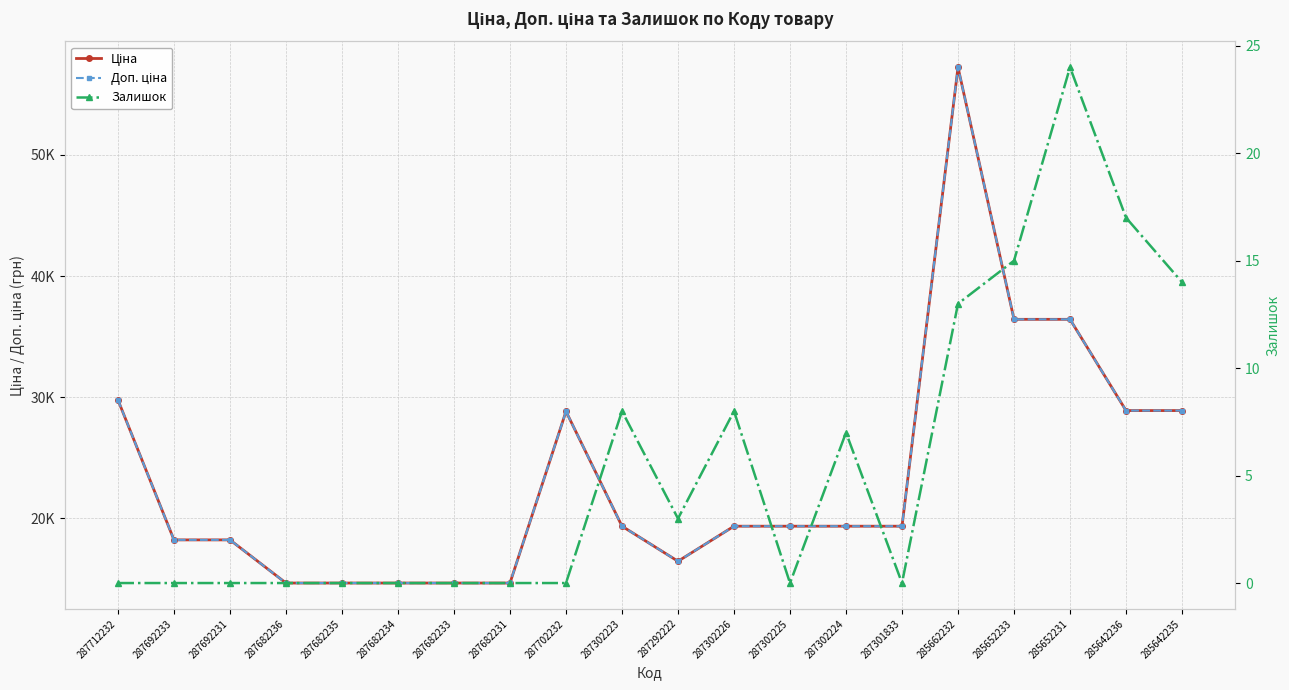

What is the sum of all Залишок values?

109.0